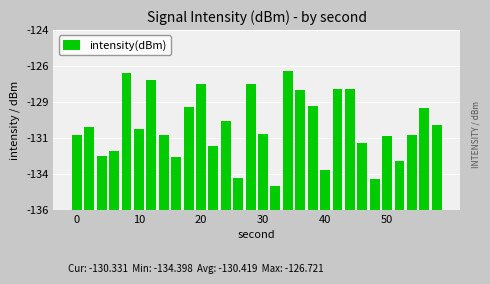

Reading left to right, extract all data points from this chart.

5.0	5.6	3.6	3.9	9.1	5.4	8.7	5.0	3.5	6.9	8.4	4.3	5.9	2.1	8.4	5.1	1.6	9.3	8.0	6.9	2.7	8.1	8.1	4.4	2.0	4.9	3.3	5.0	6.8	5.7